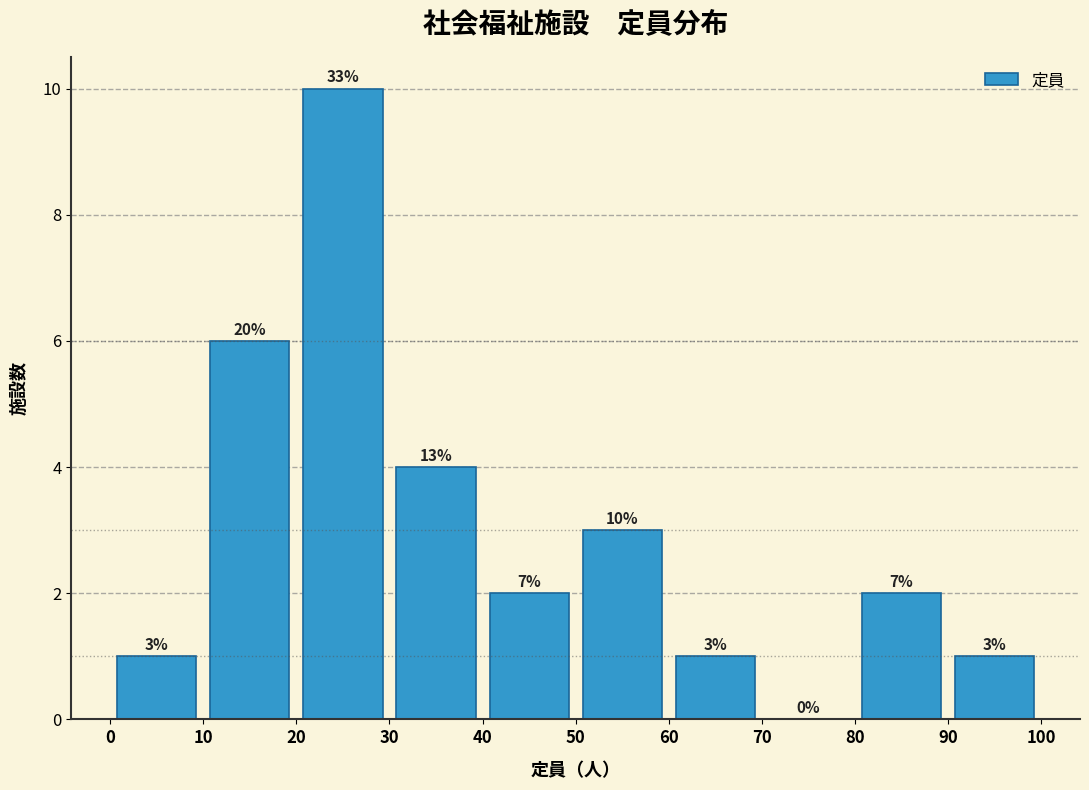

Which range on the x-axis has the tallest bar?

20 to 30